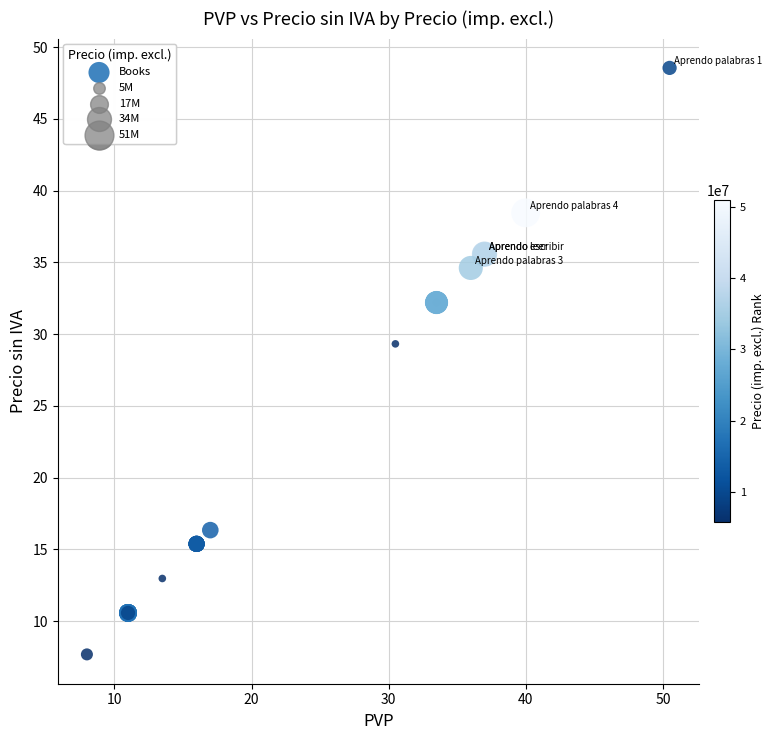

What Y value in the scatter plot is closest to 28?

29.3